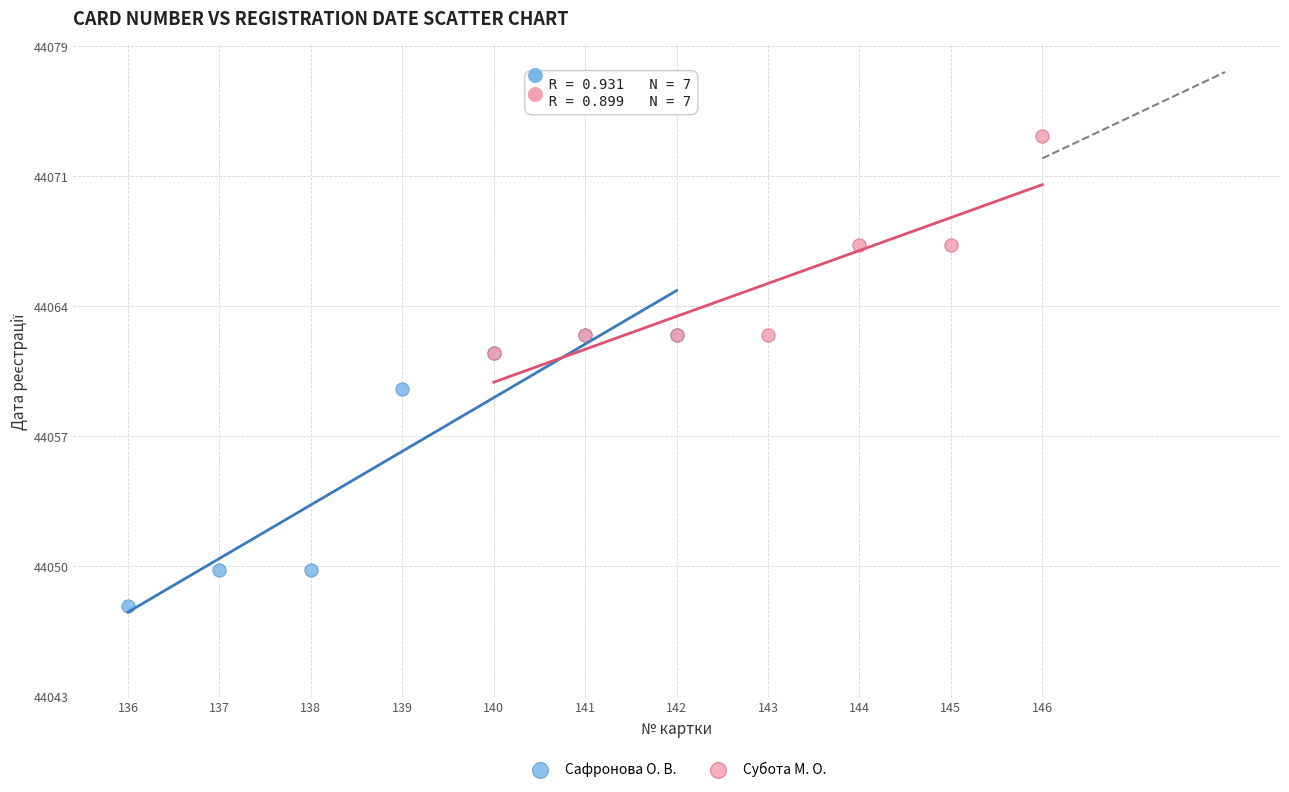

Which series contains the highest Y value?

Субота М. О.